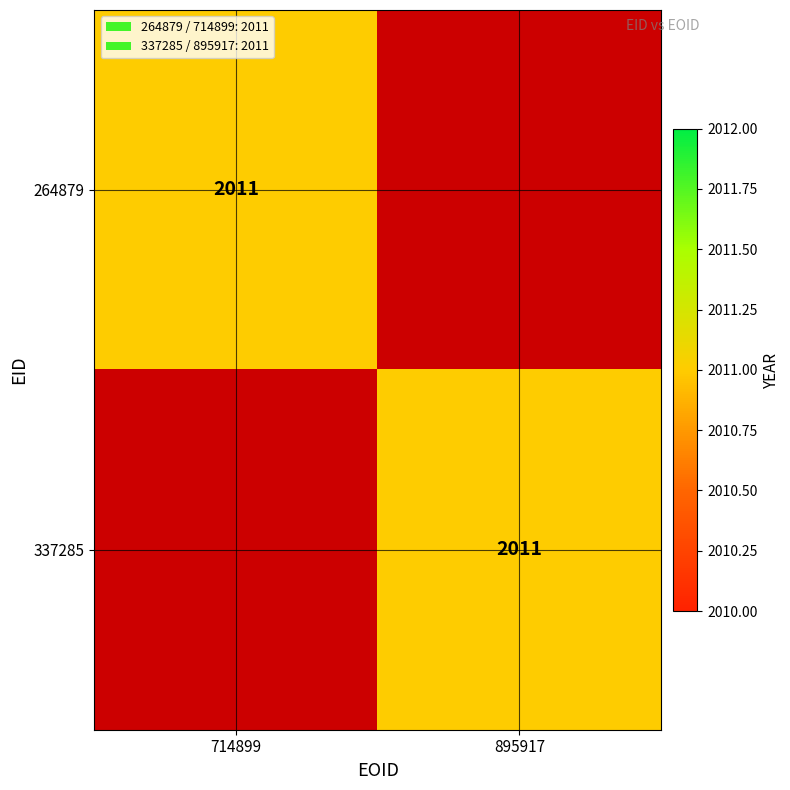

What is the maximum value for 337285?

2011